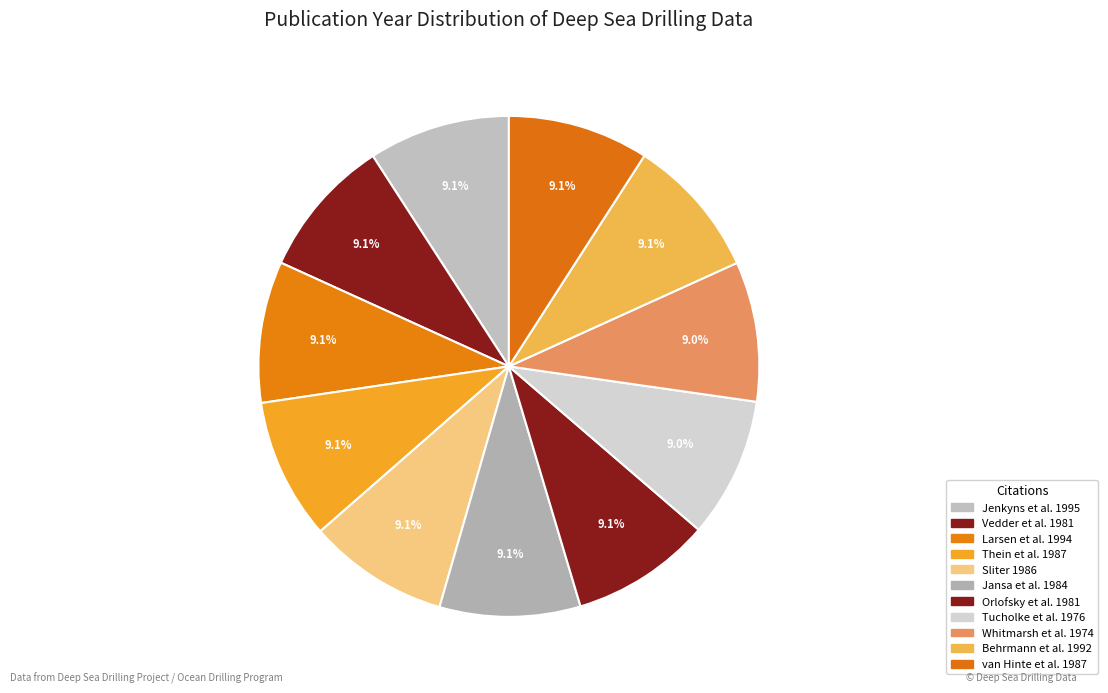

Is there any slice that represents more than half of the pie?

No